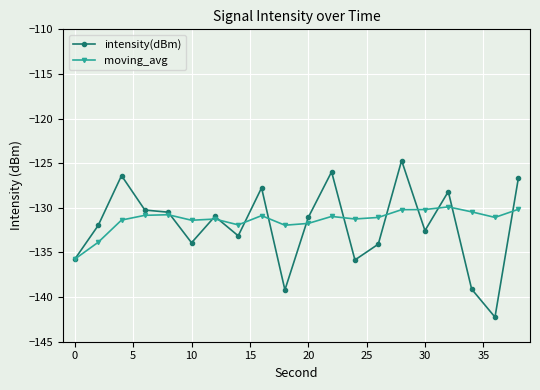

Rank the series by their maximum value, from lowest to highest.

moving_avg, intensity(dBm)